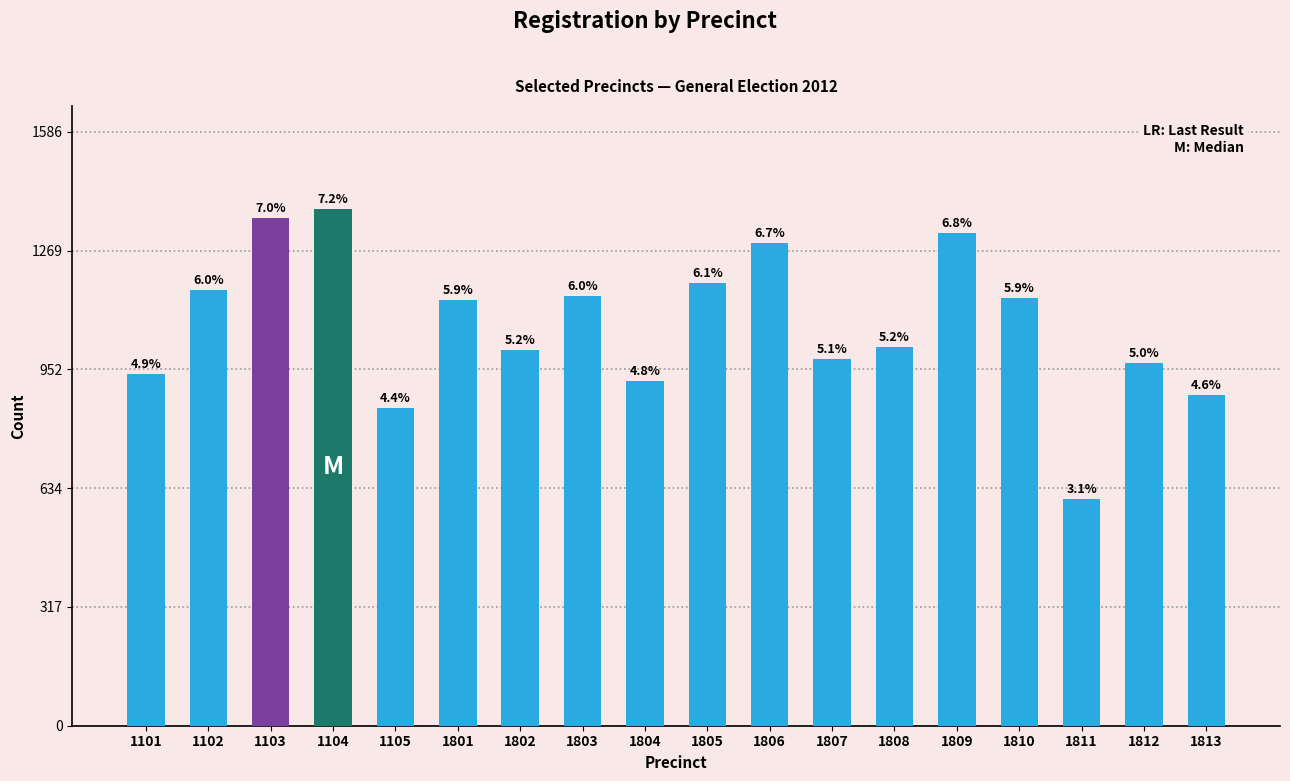

Are the bars horizontal?

No